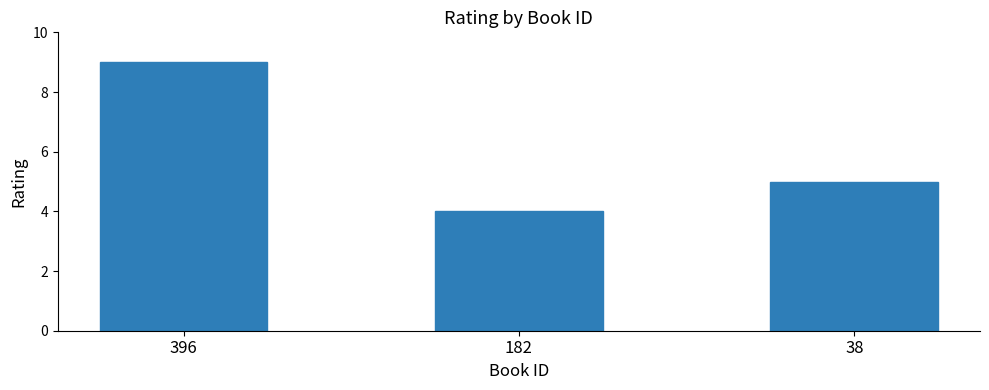

Count the number of categories in the chart.

3